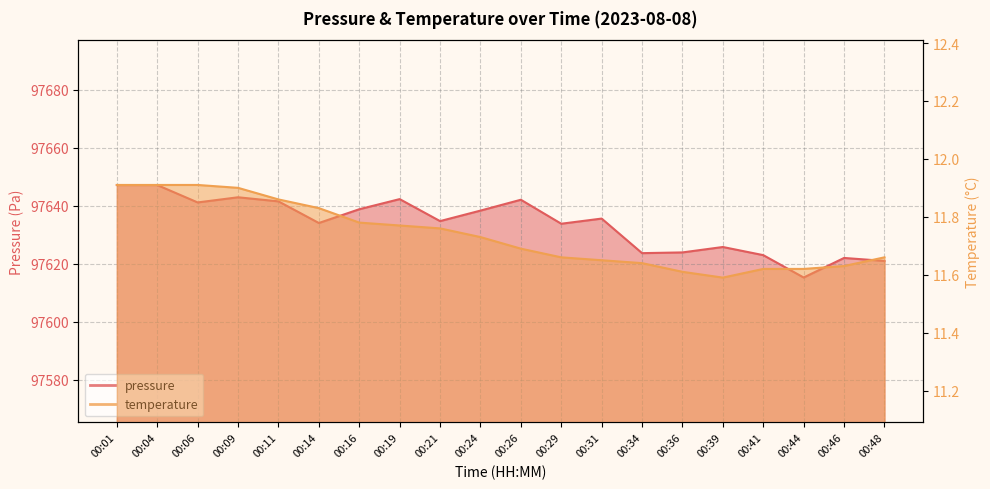

Which series has the largest range (max minus min)?

pressure